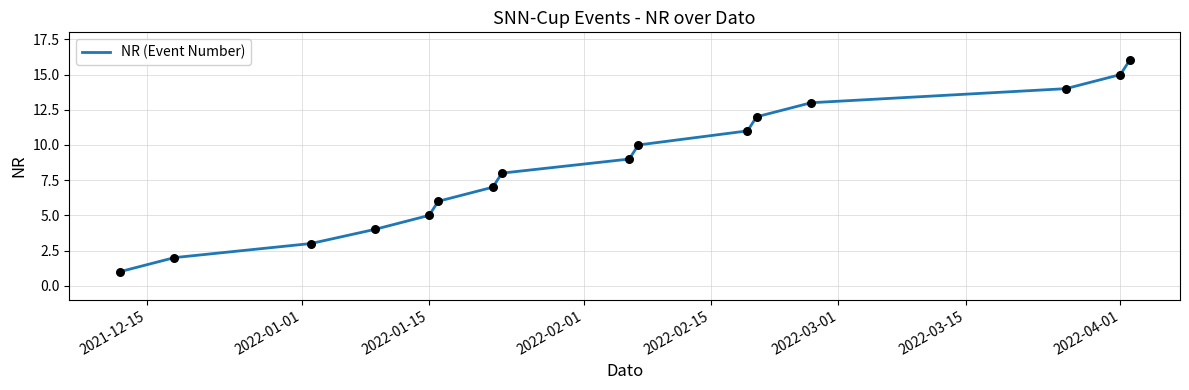

What is the maximum value shown in the chart?

16